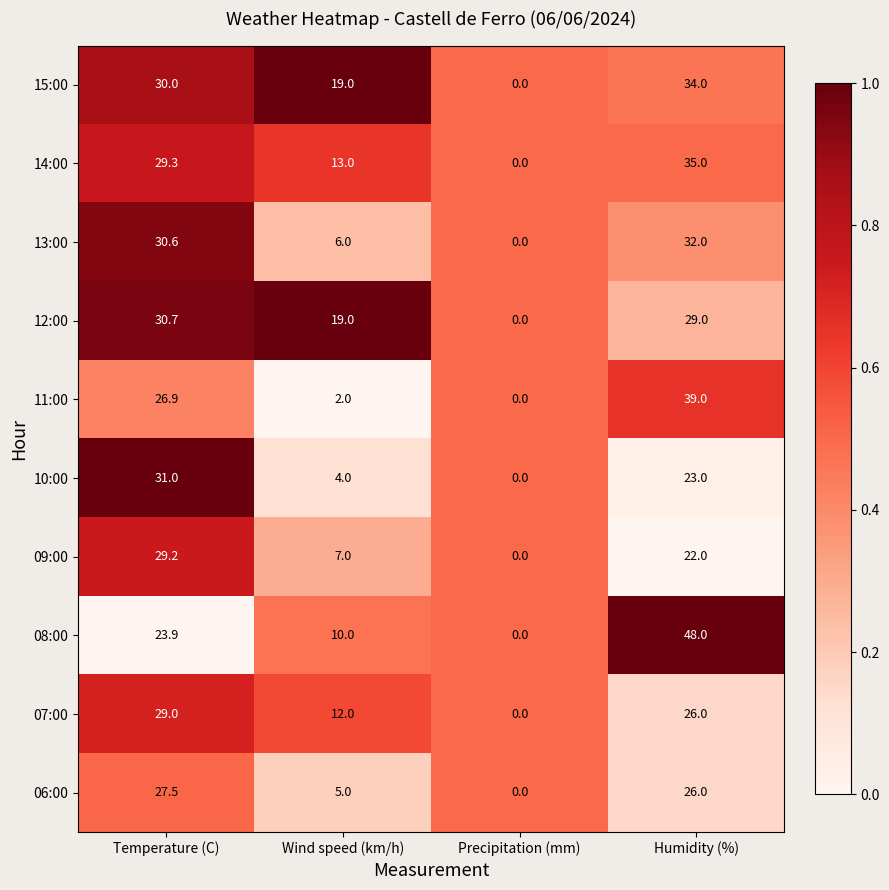

What is the total value across all series at Precipitation (mm)?

0.0